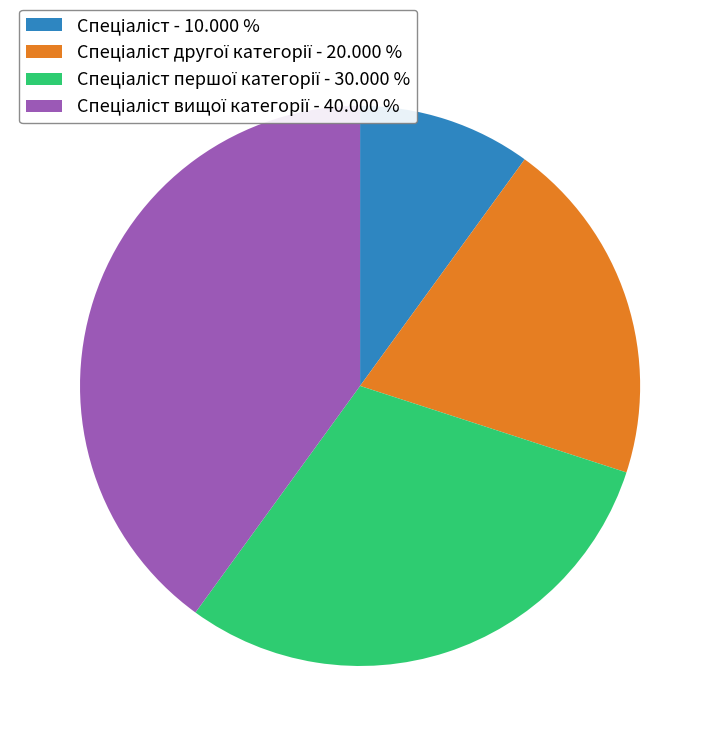

Count the number of slices in the pie.

4